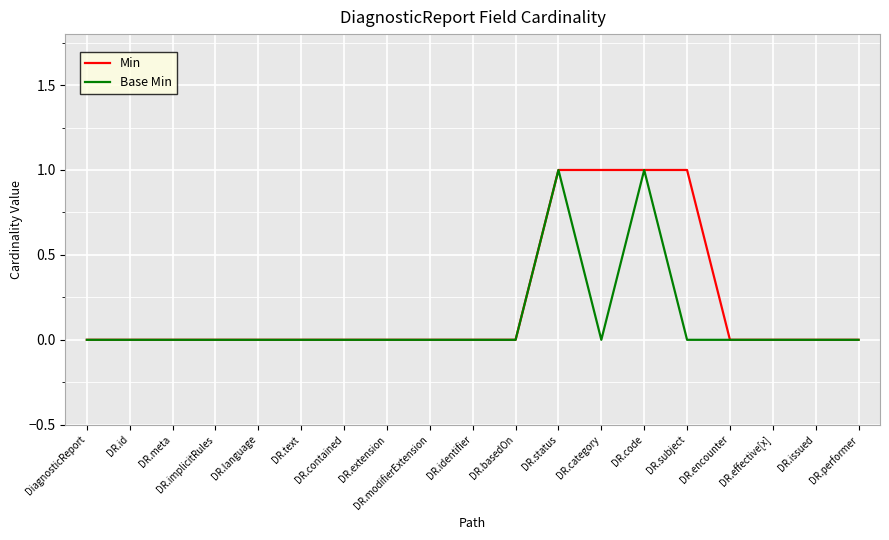

What position from the right is DR.text?

14